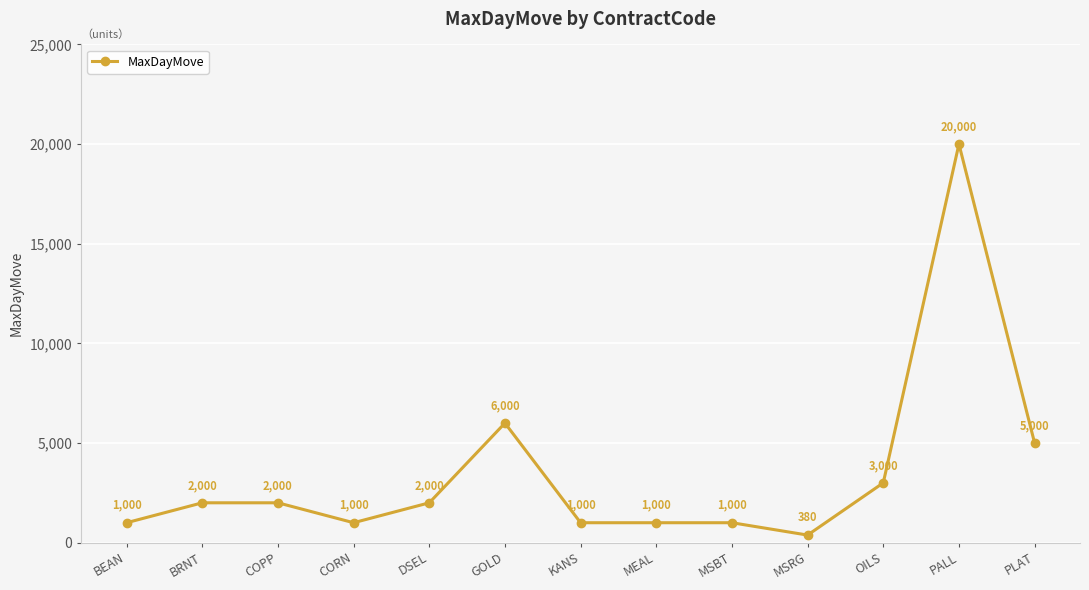

What is the label of the 5th point from the right?

MSBT